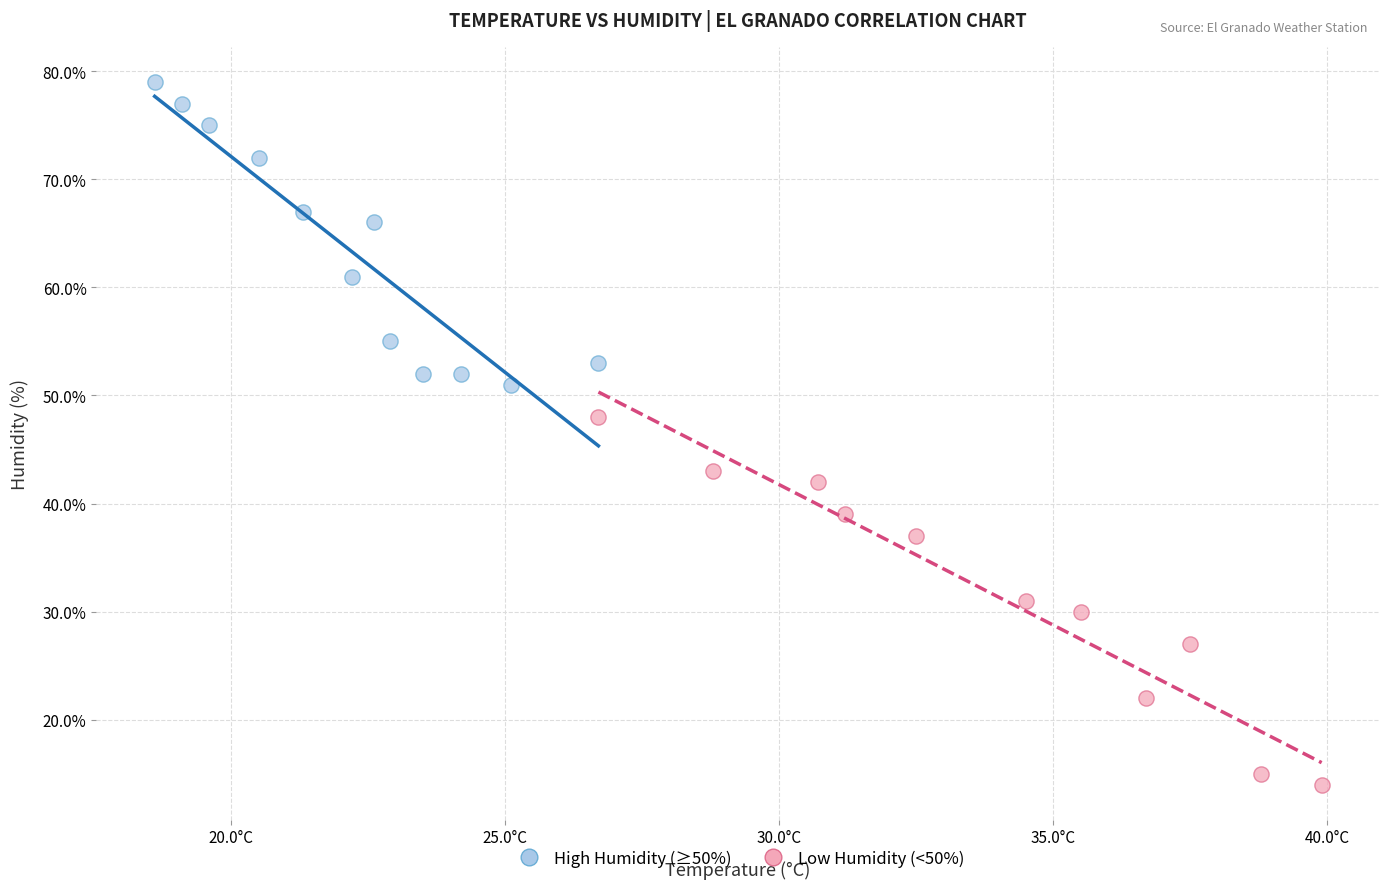

Which series has the largest Y range (max minus min)?

Low Humidity (<50%)